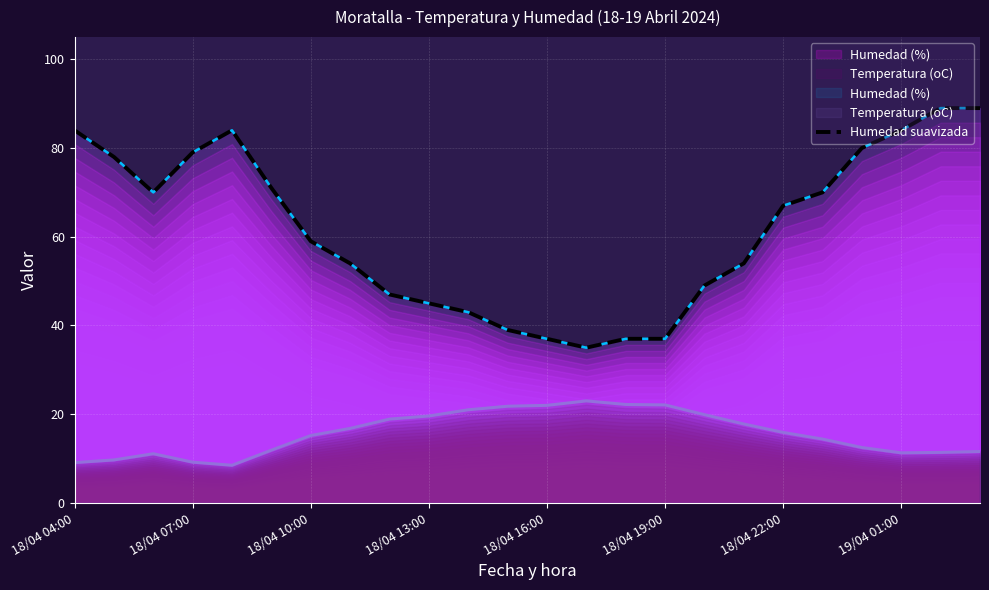

At which label does Temperatura (oC) reach its peak?

18/04 17:00